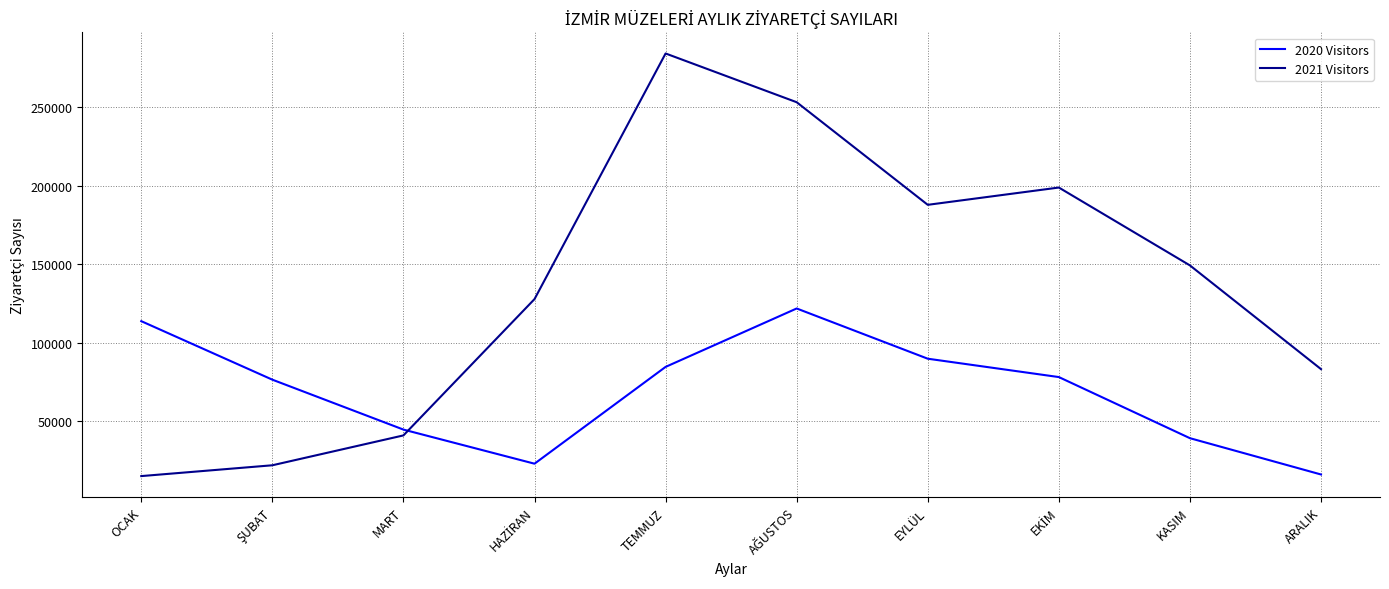

What is the difference between the maximum and minimum values in the 2021 Visitors series?

269182